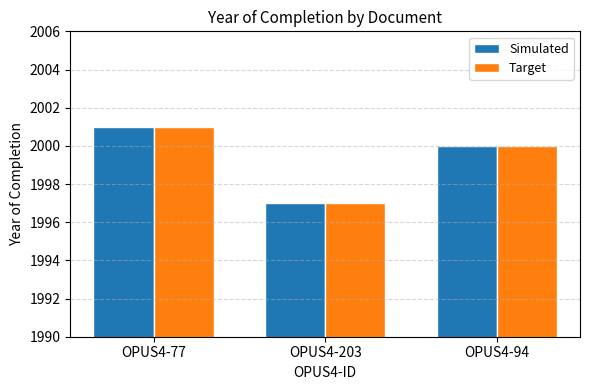

How many bars are there in total?

6